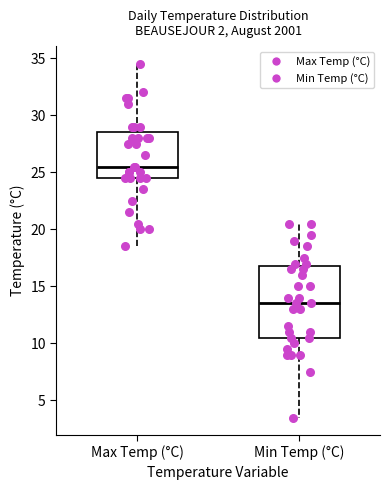

Reading left to right, transcribe this box plot: for each box, give where its median line is, the range the box spans, and where its two whiskers end, as read against the y-axis. The values are not printed on the chart, so give them approximately, as read against the axis.

Max Temp (°C): median 25.5, box 24.5 to 28.5, whiskers 18.5 to 34.5
Min Temp (°C): median 13.5, box 10.5 to 17.0, whiskers 3.5 to 20.5